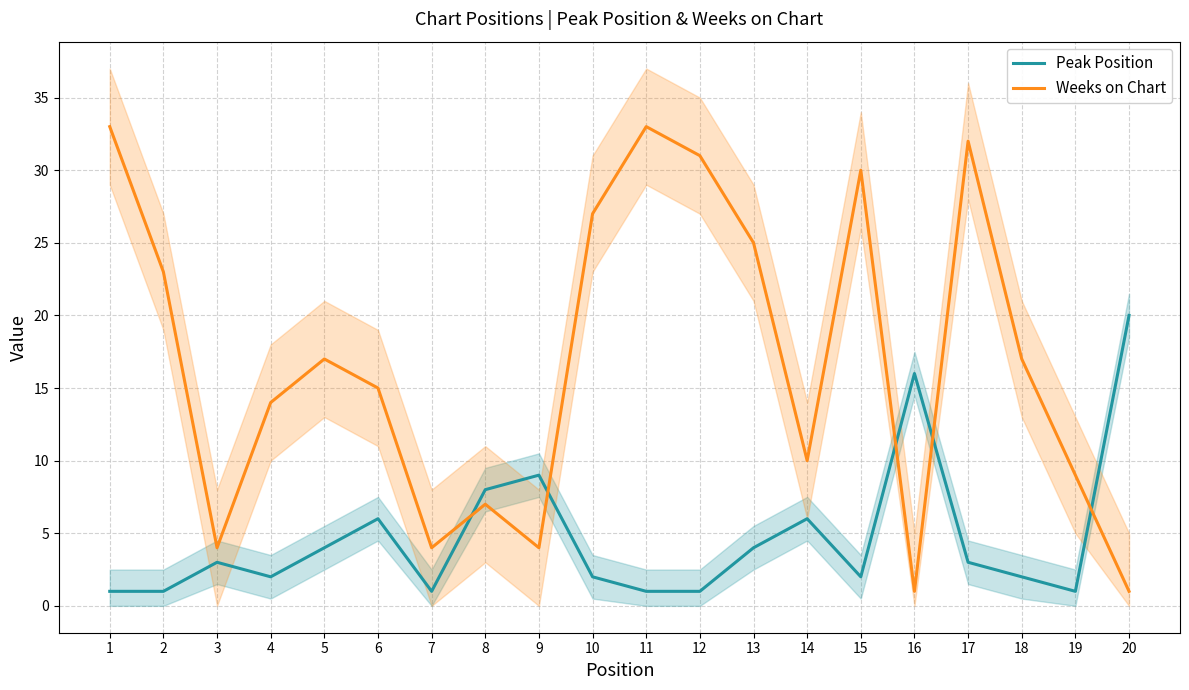

Which series has the largest range (max minus min)?

Weeks on Chart